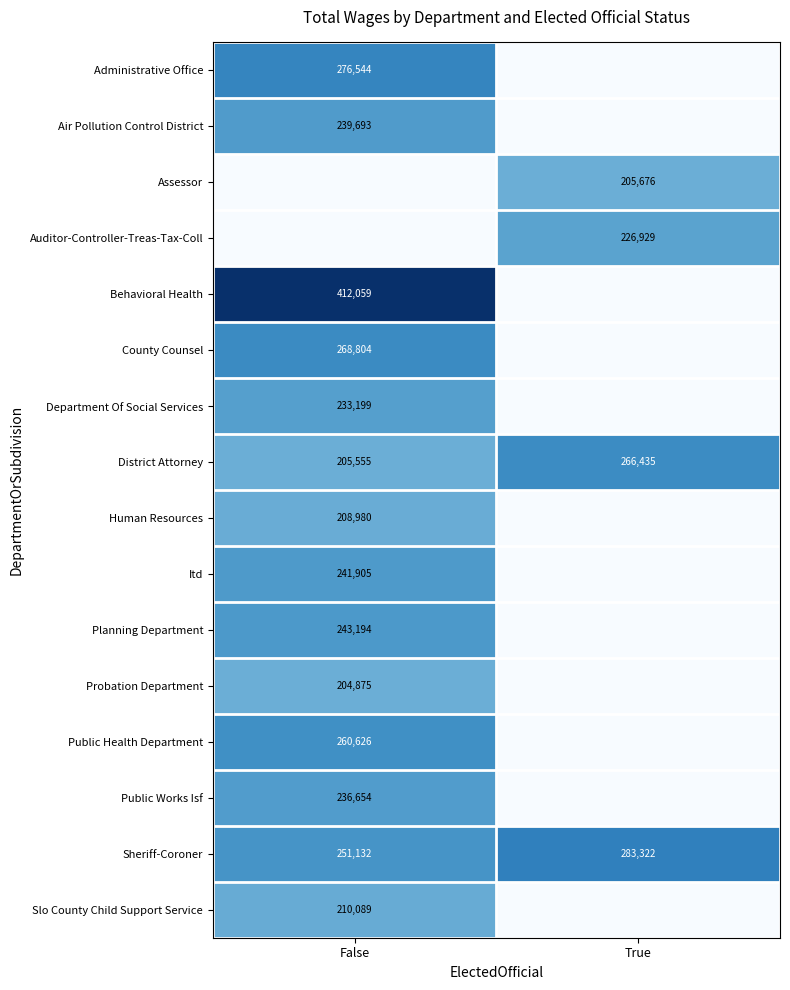

What is the average value of the District Attorney series?

235995